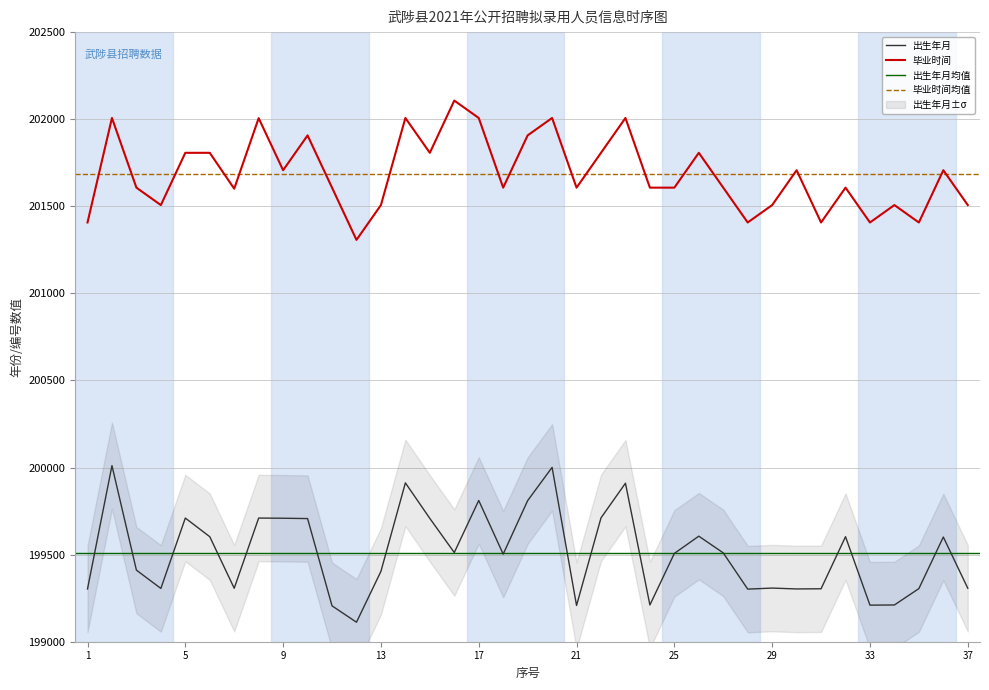

What is the difference between the 出生年月 values at 18 and 35?

198